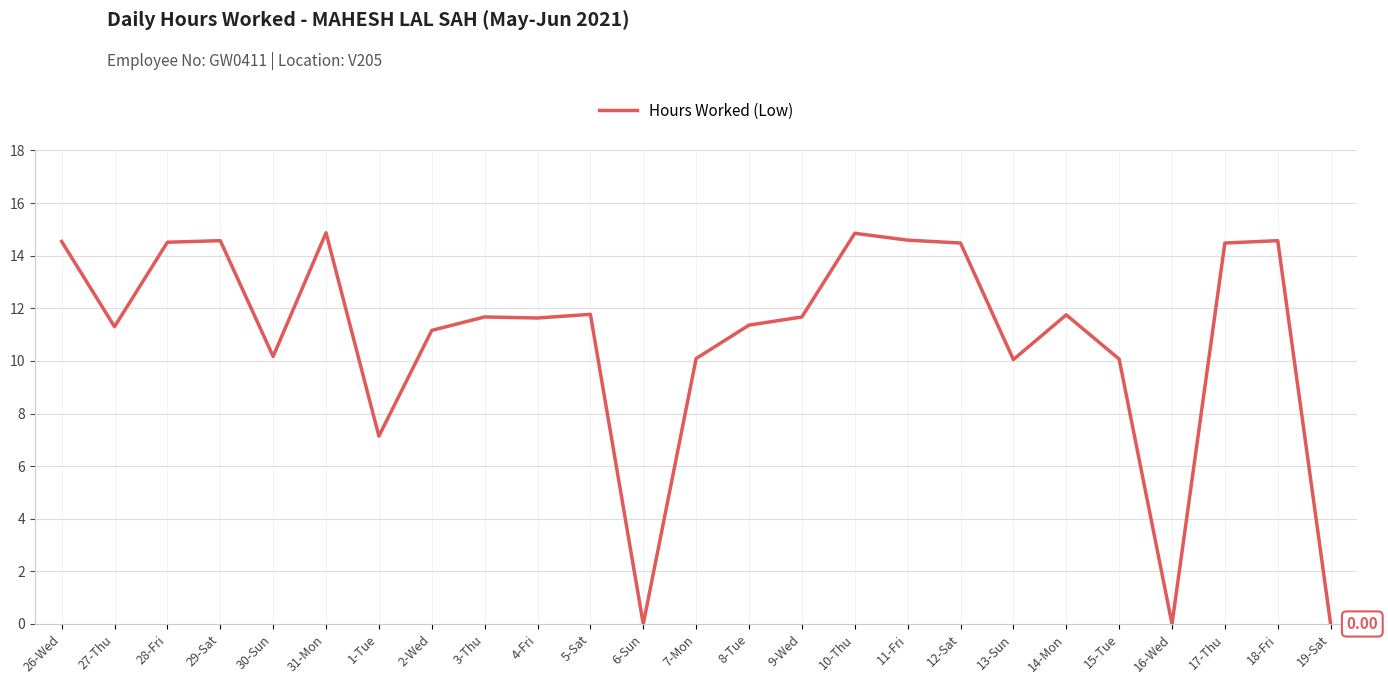

What is the sum of the values at 5-Sat and 11-Fri?

26.4